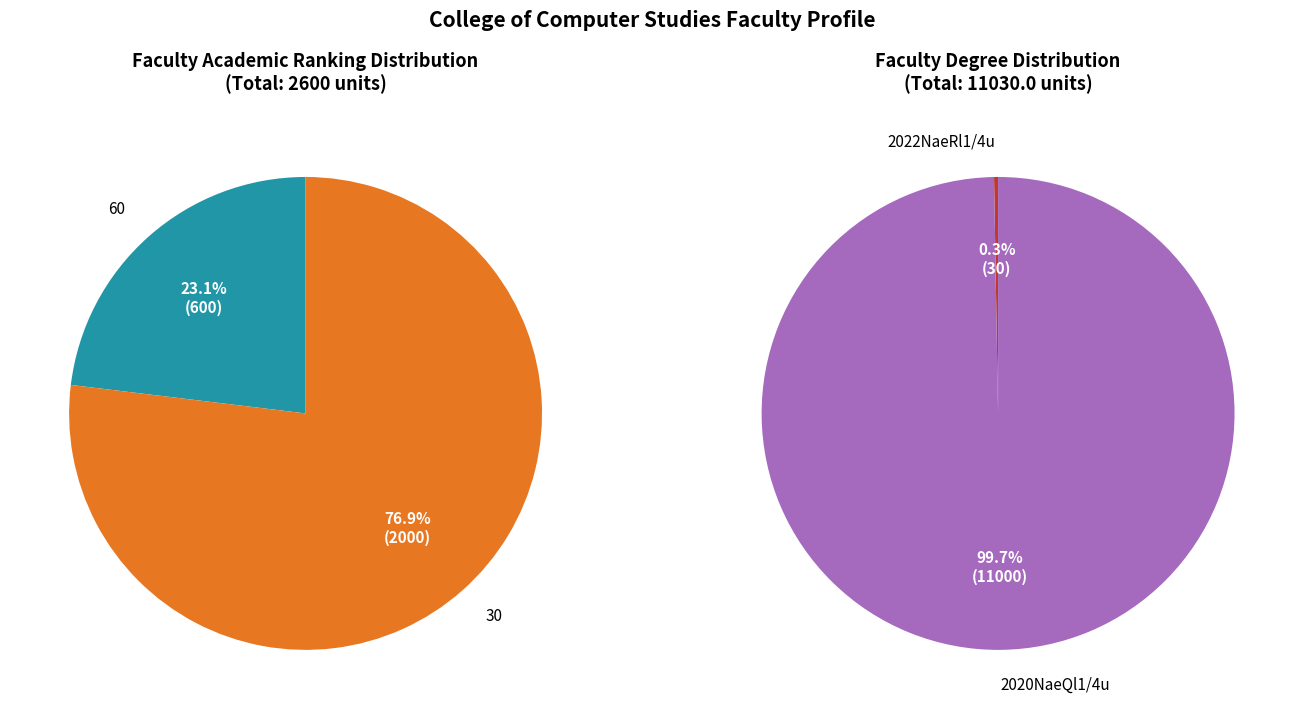

What percentage is the 1 slice, to the nearest percent?

77%